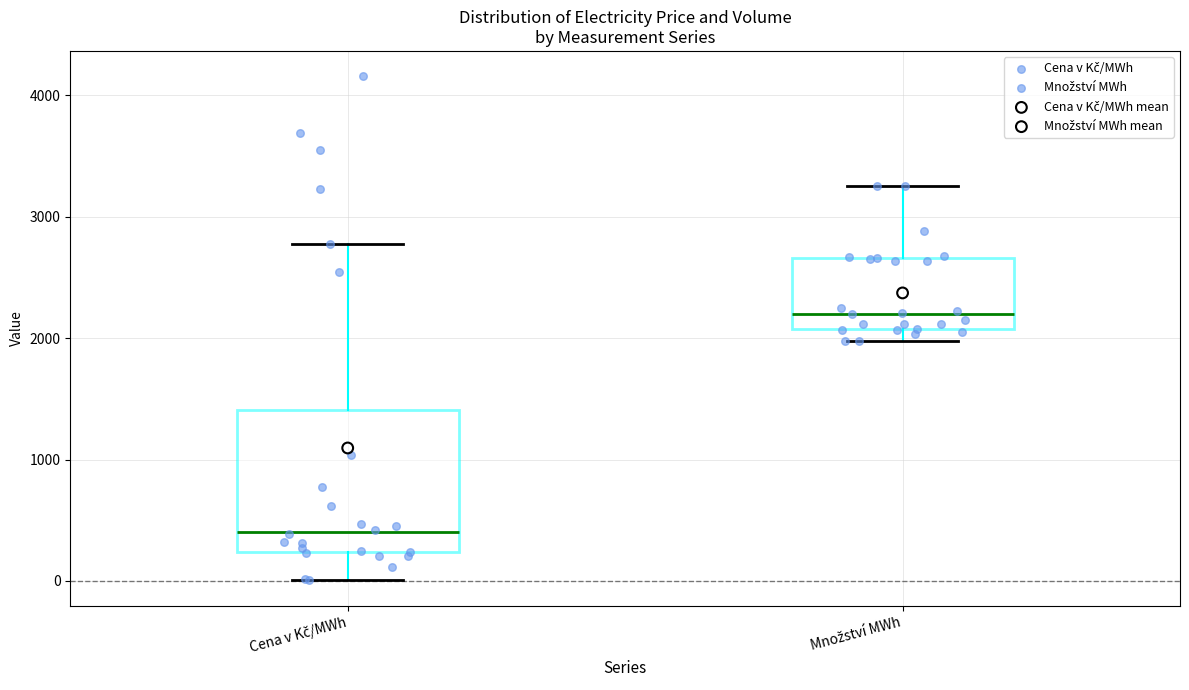

Which box has the highest median line?

Množství MWh